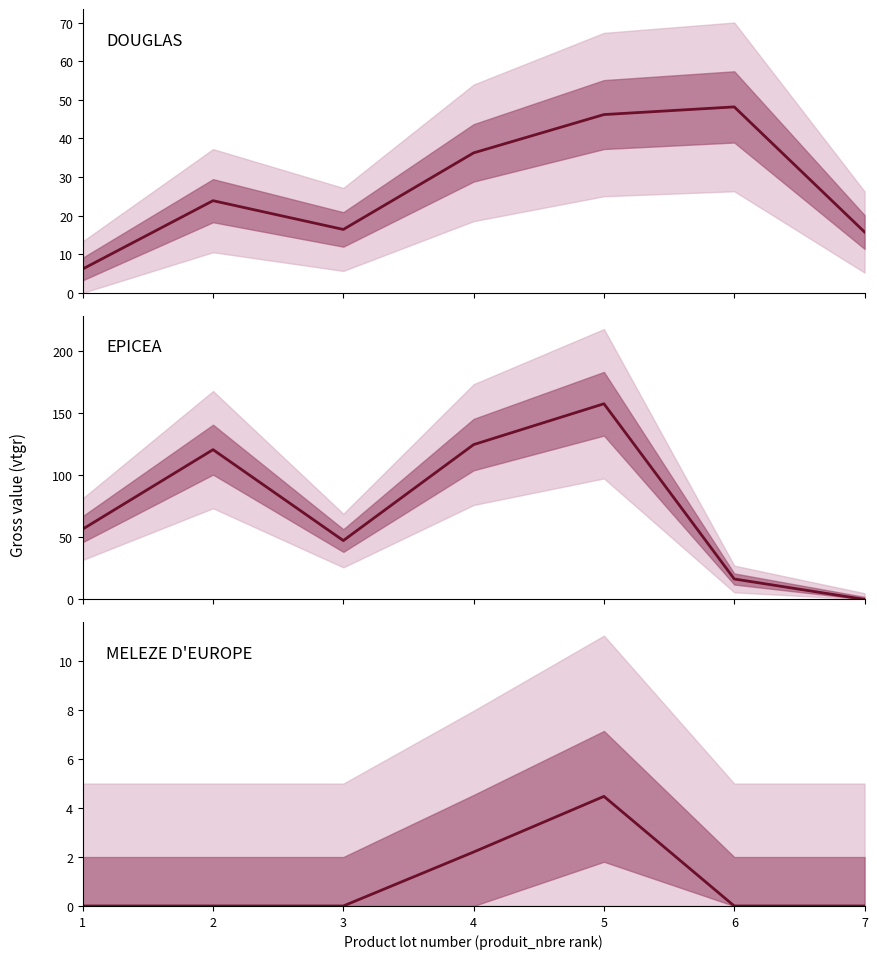

How many values in MELEZE D'EUROPE are above zero?

2